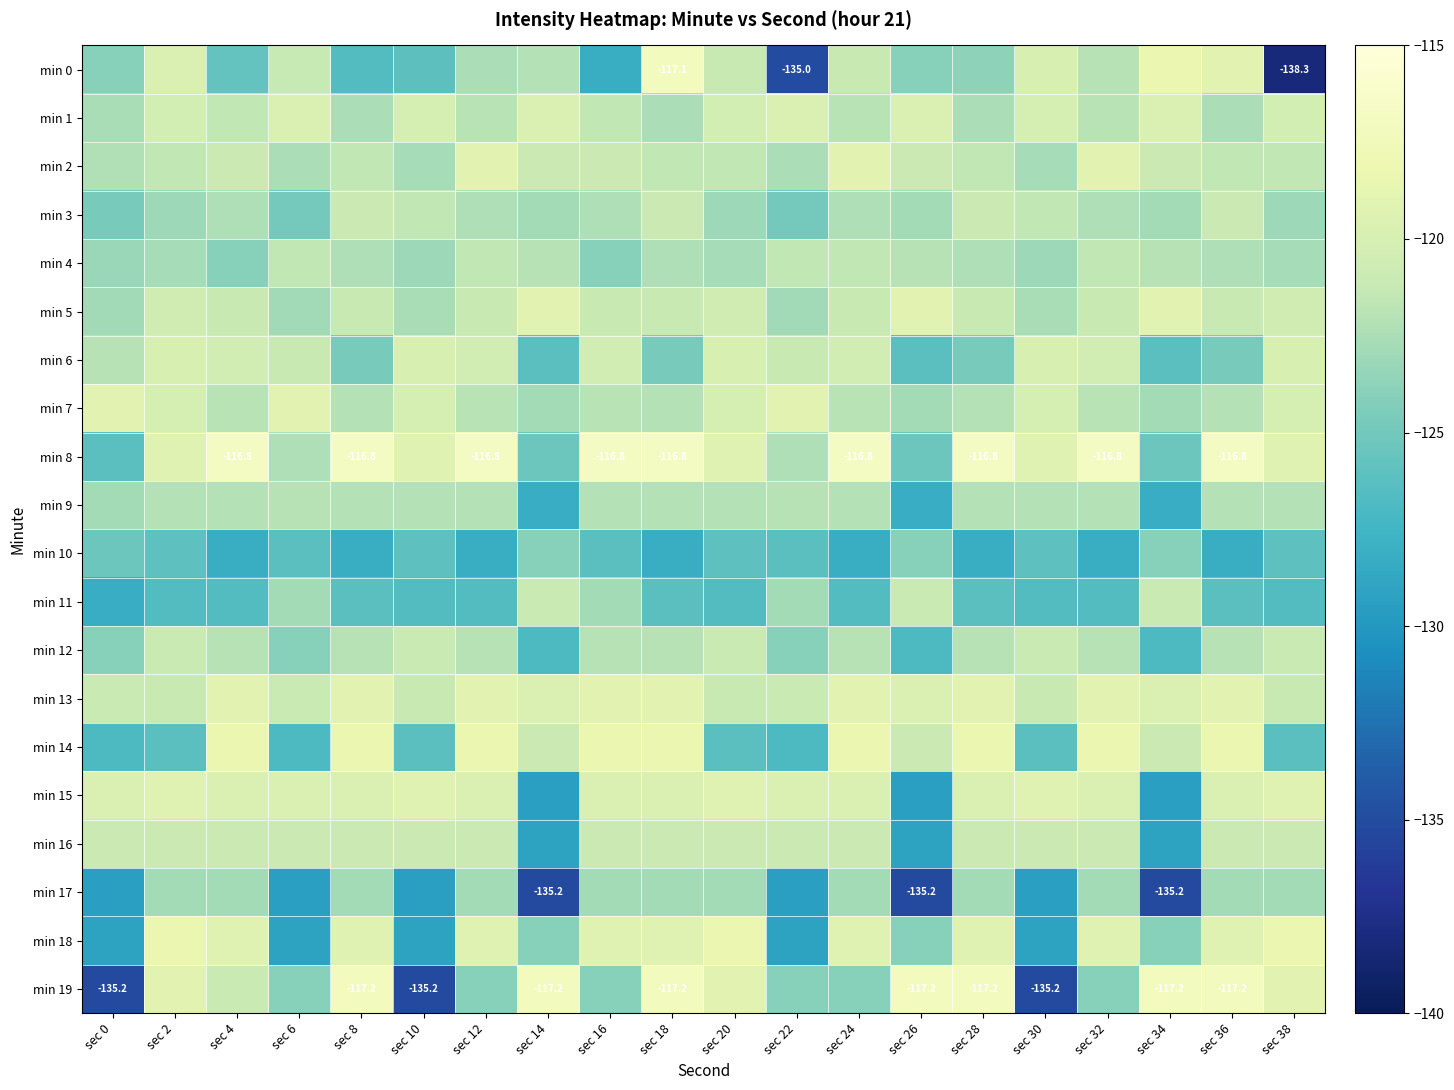

What is the total value across all series at sec 22?

-2474.8